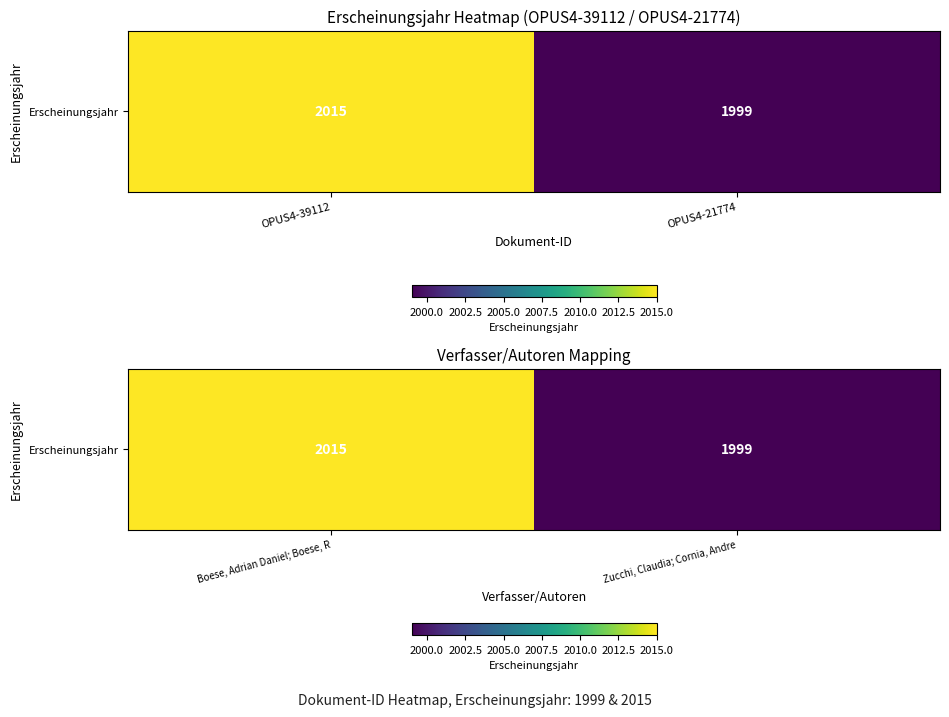

What is the sum of the values at Boese, Adrian Daniel; Boese, R and Zucchi, Claudia; Cornia, Andre?

4014